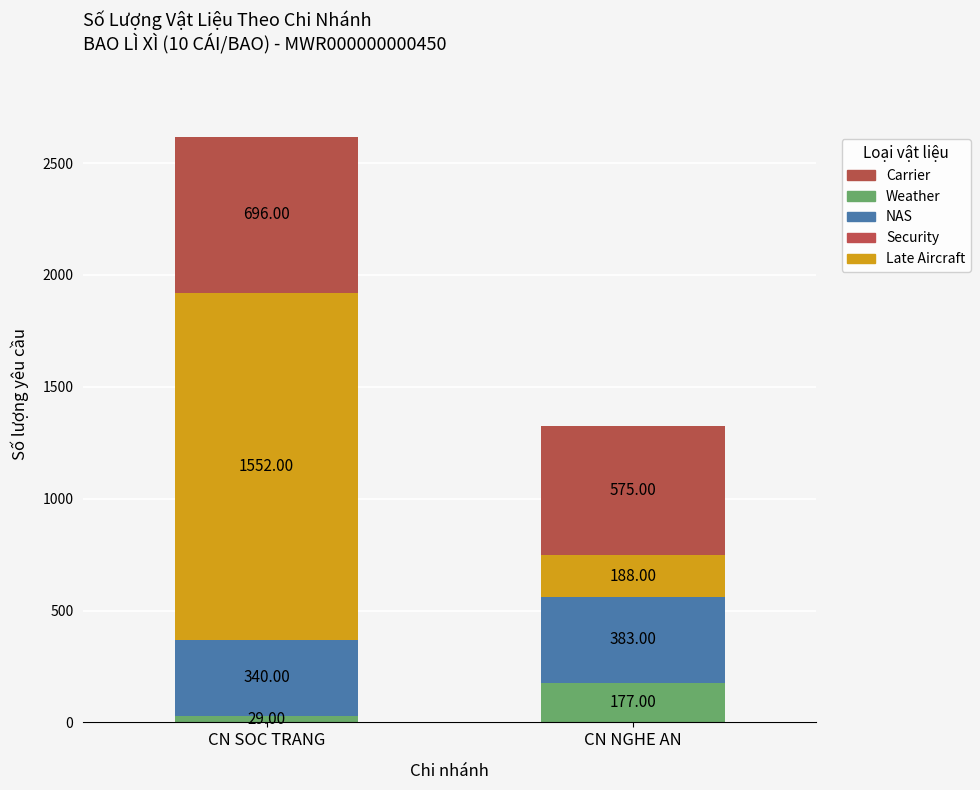

Is it true that Late Aircraft equals 2088 at CN SOC TRANG?

False